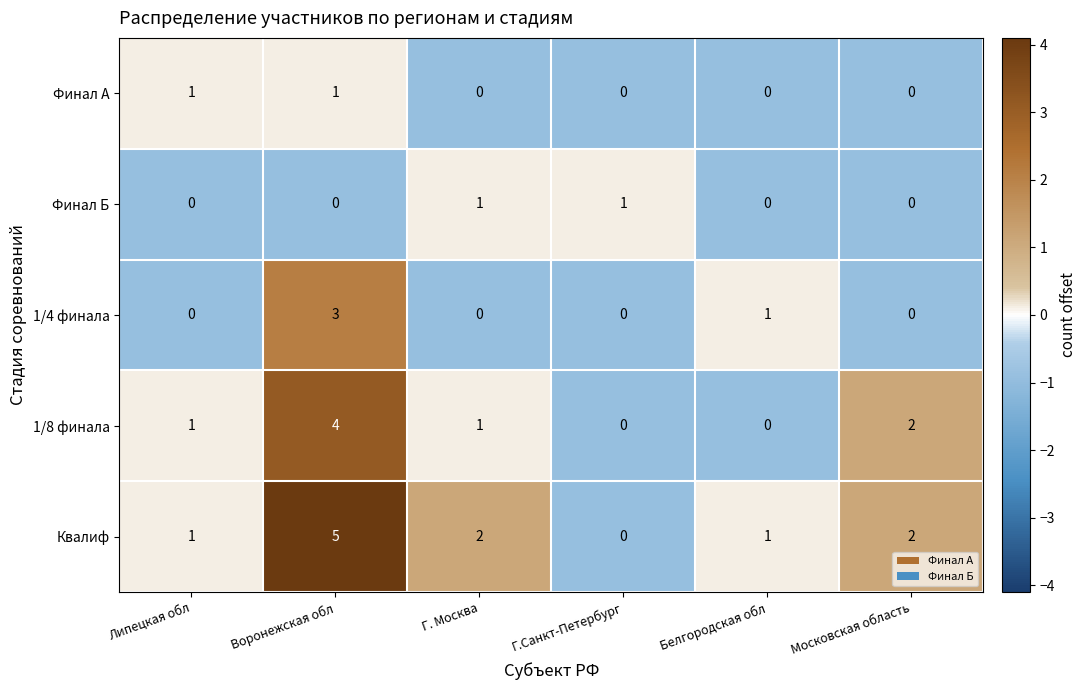

Which series has the widest spread of values?

Квалиф